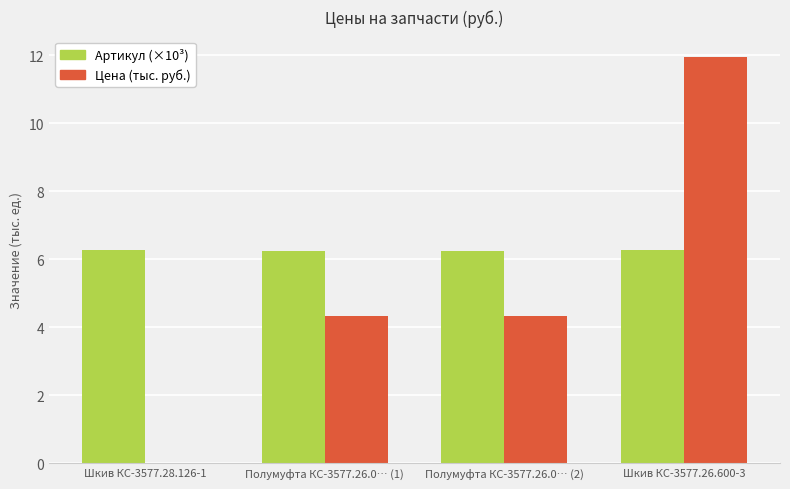

Is it true that Артикул (×10³) equals 6.3 at Шкив КС-3577.28.126-1?

True